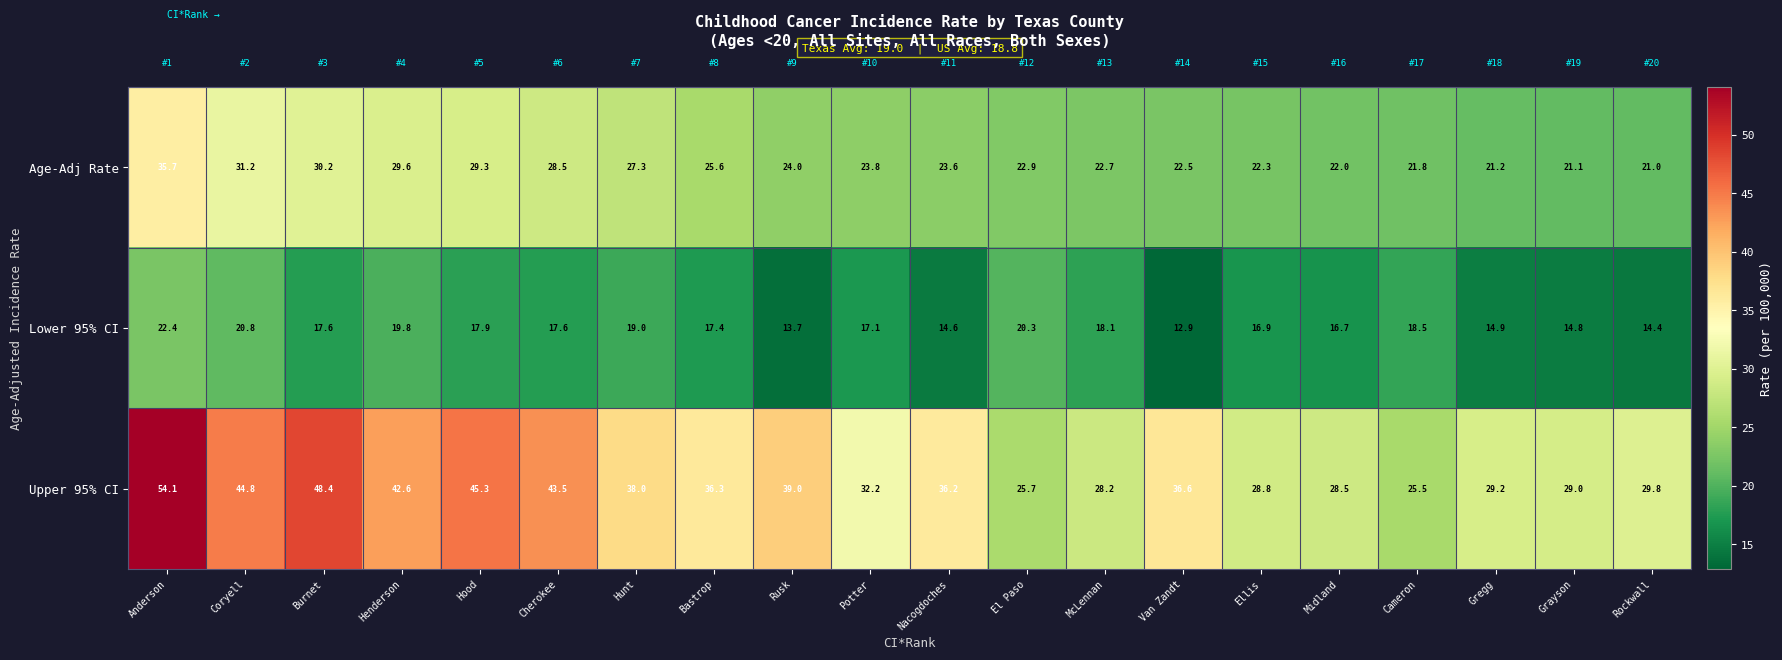

The Age-Adj Rate series shows 21.2 at Gregg. True or false?

True